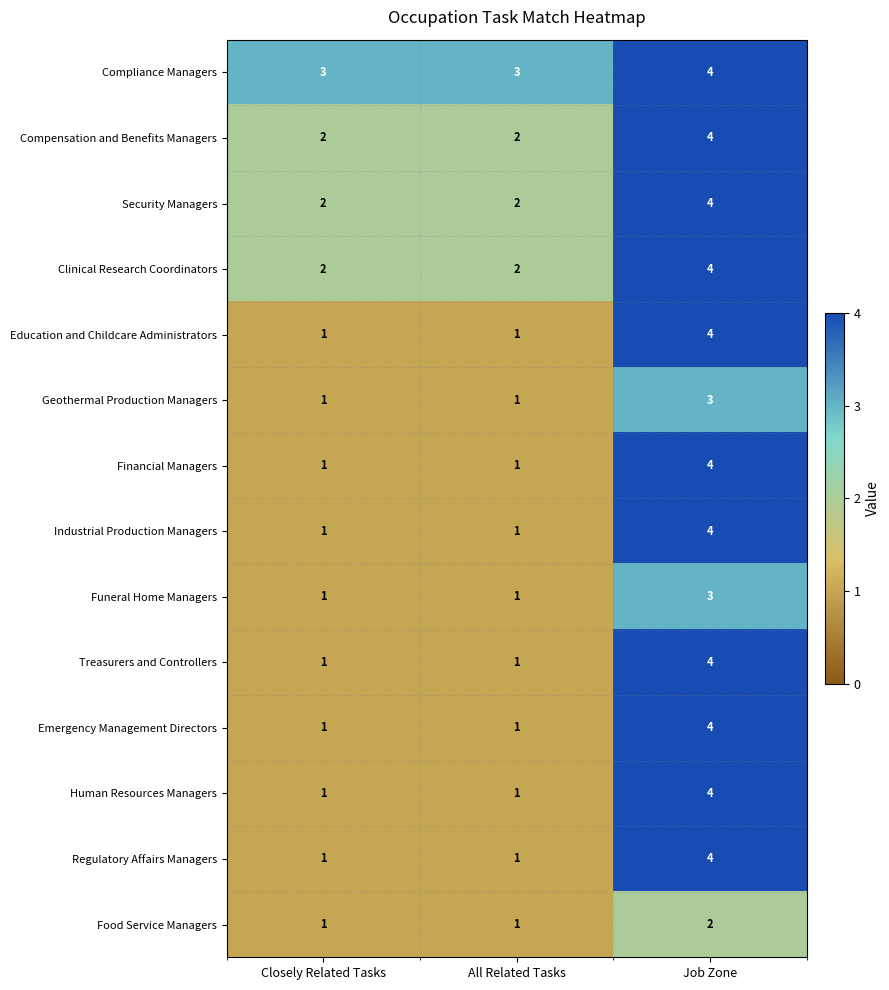

True or false: Compensation and Benefits Managers has a value of 1 at Closely Related Tasks.

False